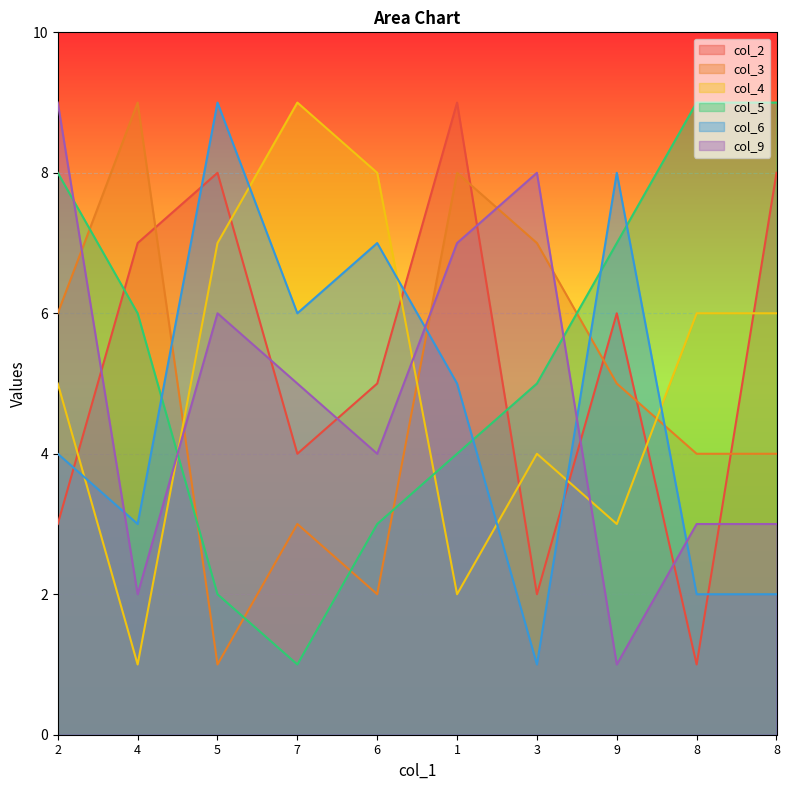

What is the sum of the col_3 values at 3 and 5?

8